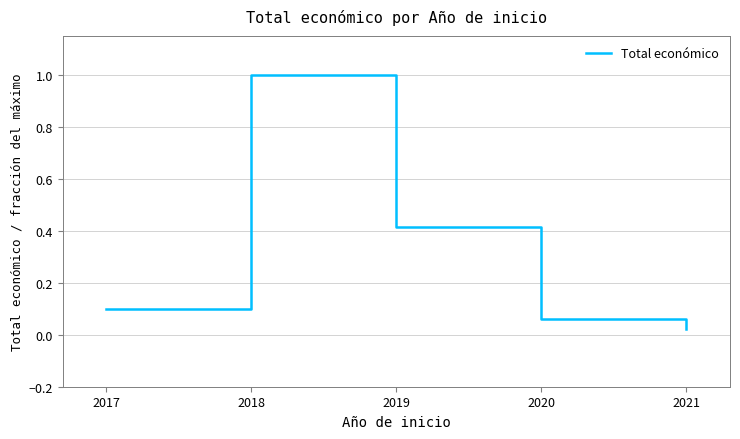

What is the greatest value displayed?

1.0